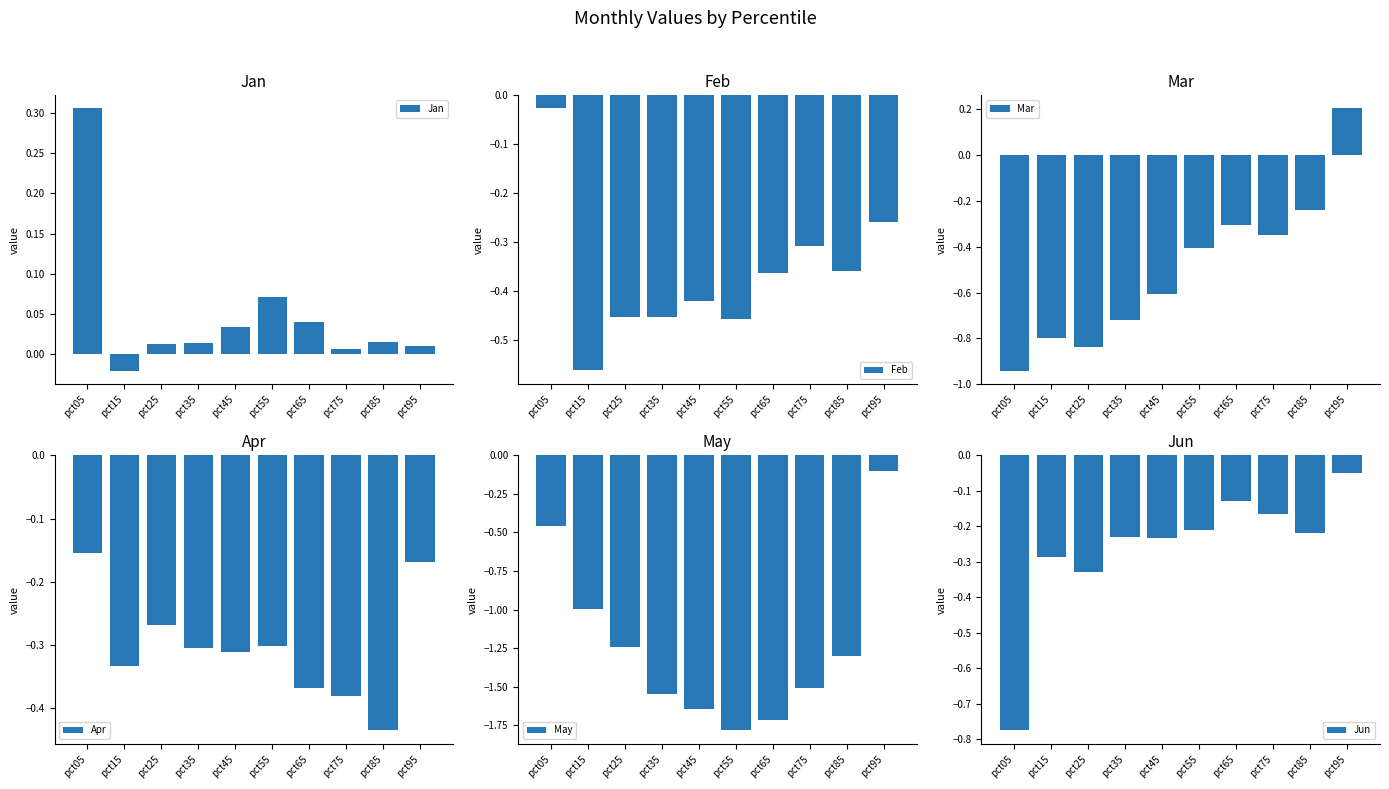

What is the sum of the Jun values at pct75 and pct35?

-0.4